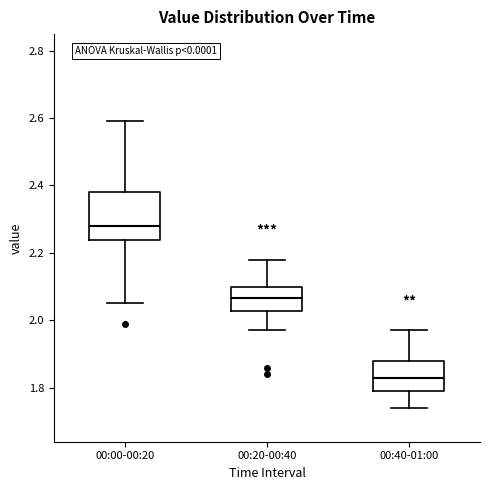

Which box has the highest median line?

00:00-00:20